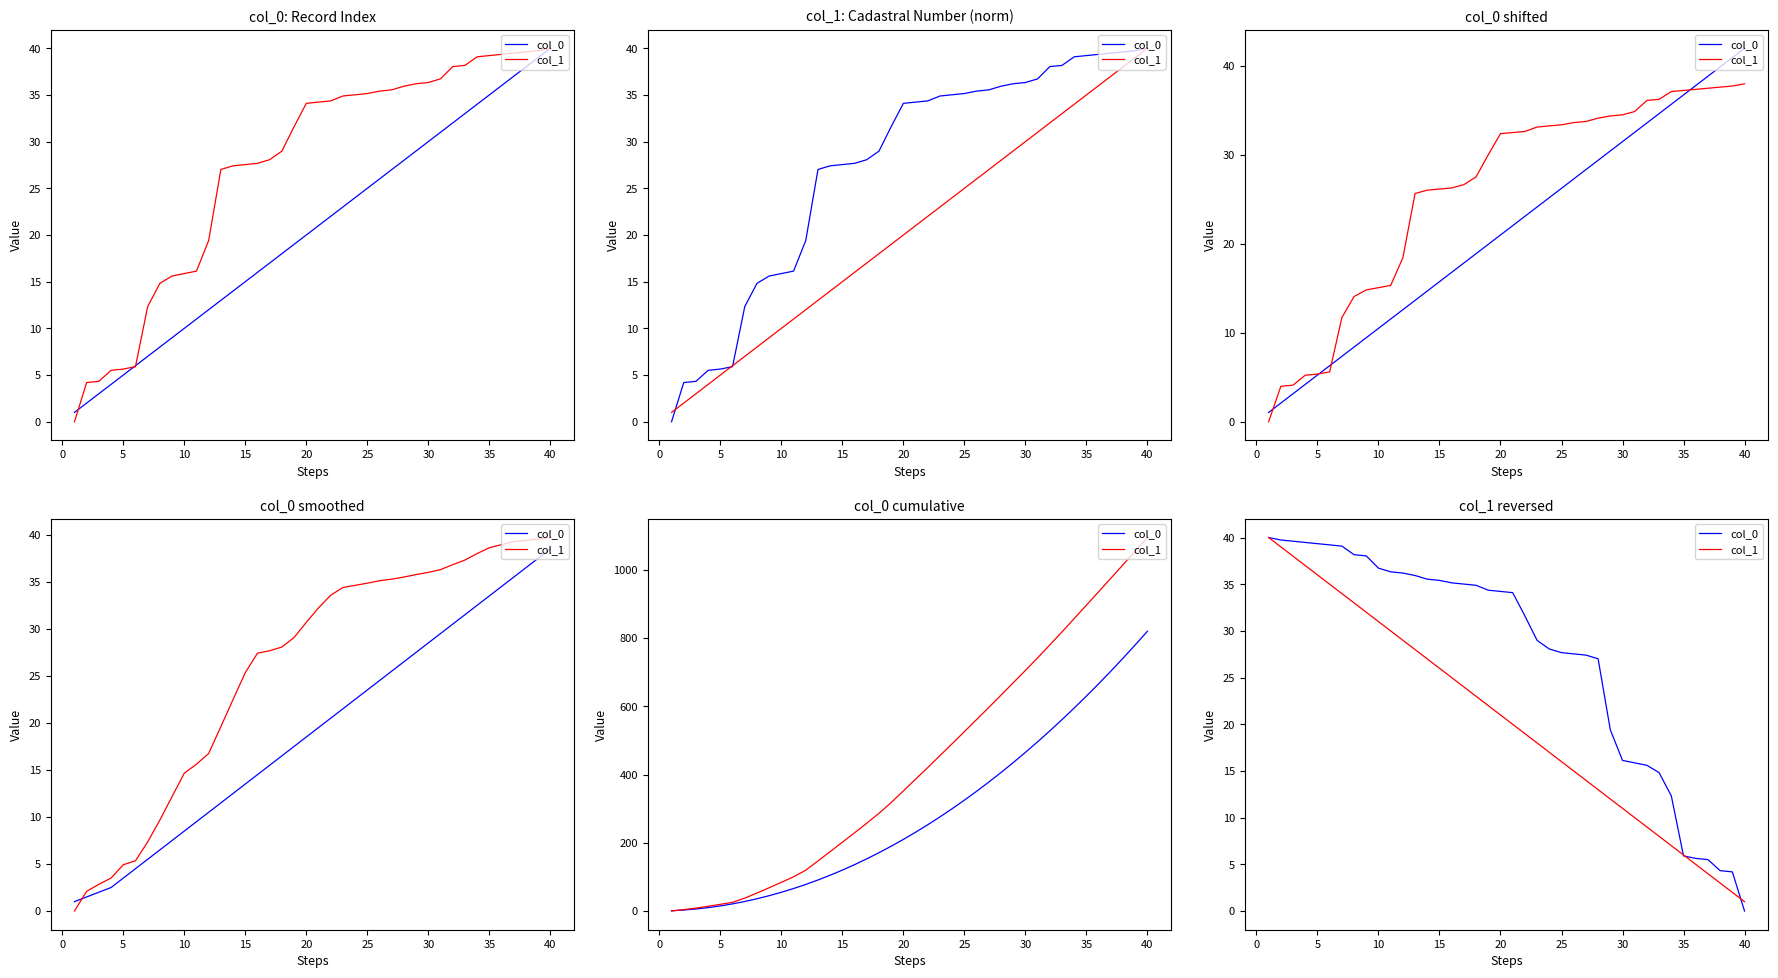

At how many categories does at least one series exceed 29?

22